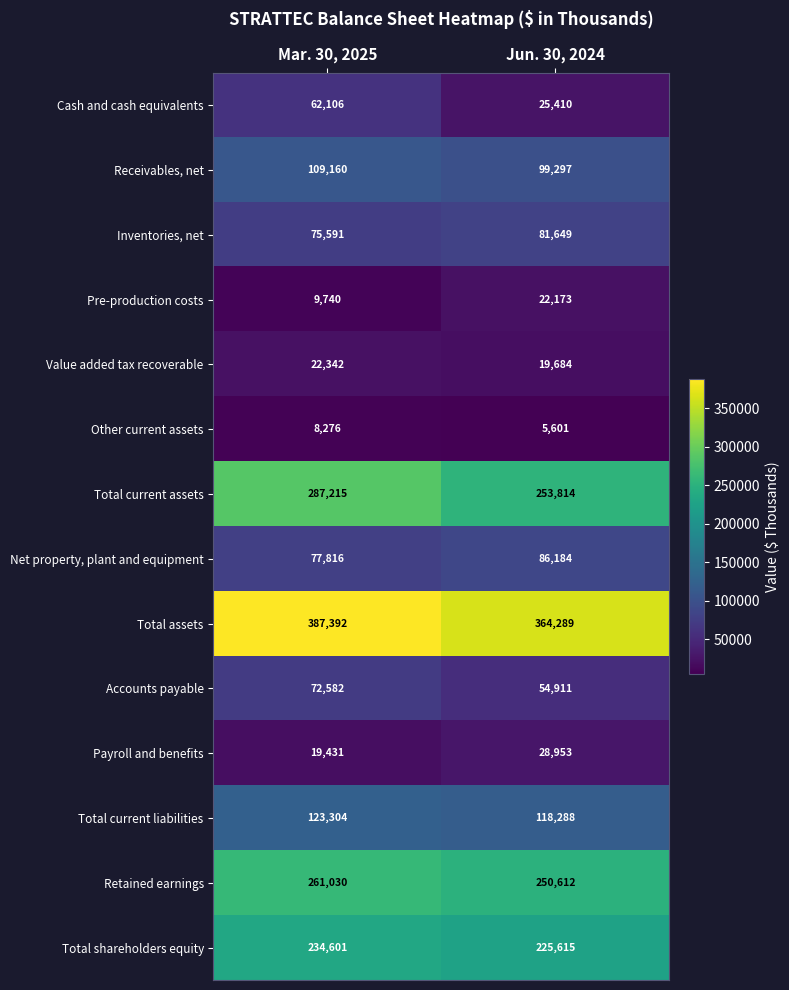

Which series changed the most between Mar. 30, 2025 and Jun. 30, 2024?

Cash and cash equivalents